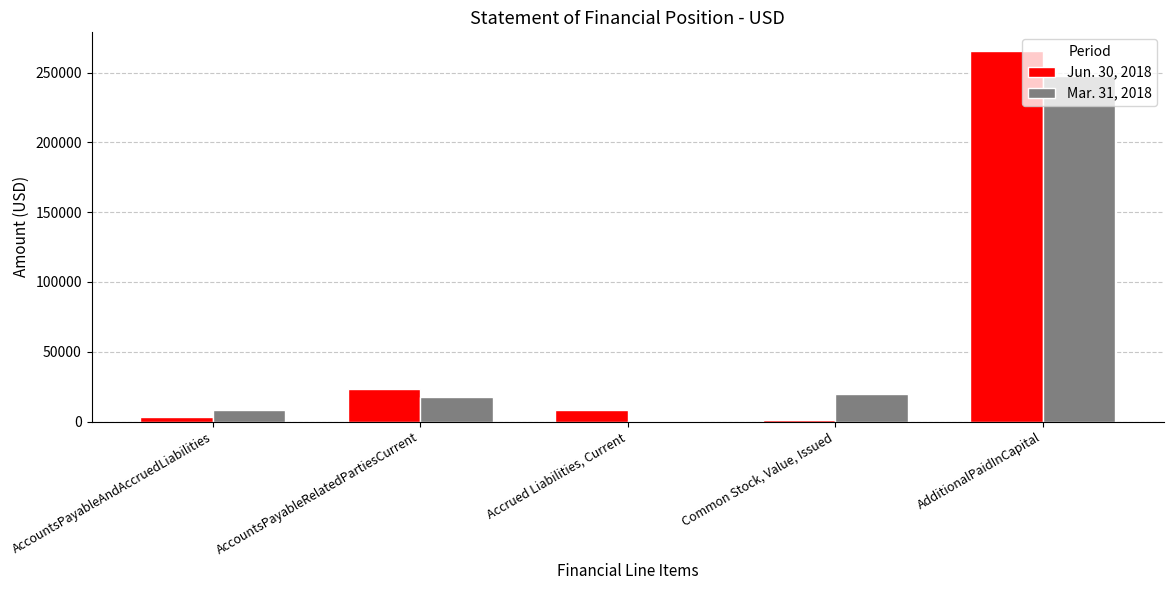

The Mar. 31, 2018 series shows 17724 at AccountsPayableRelatedPartiesCurrent. True or false?

True